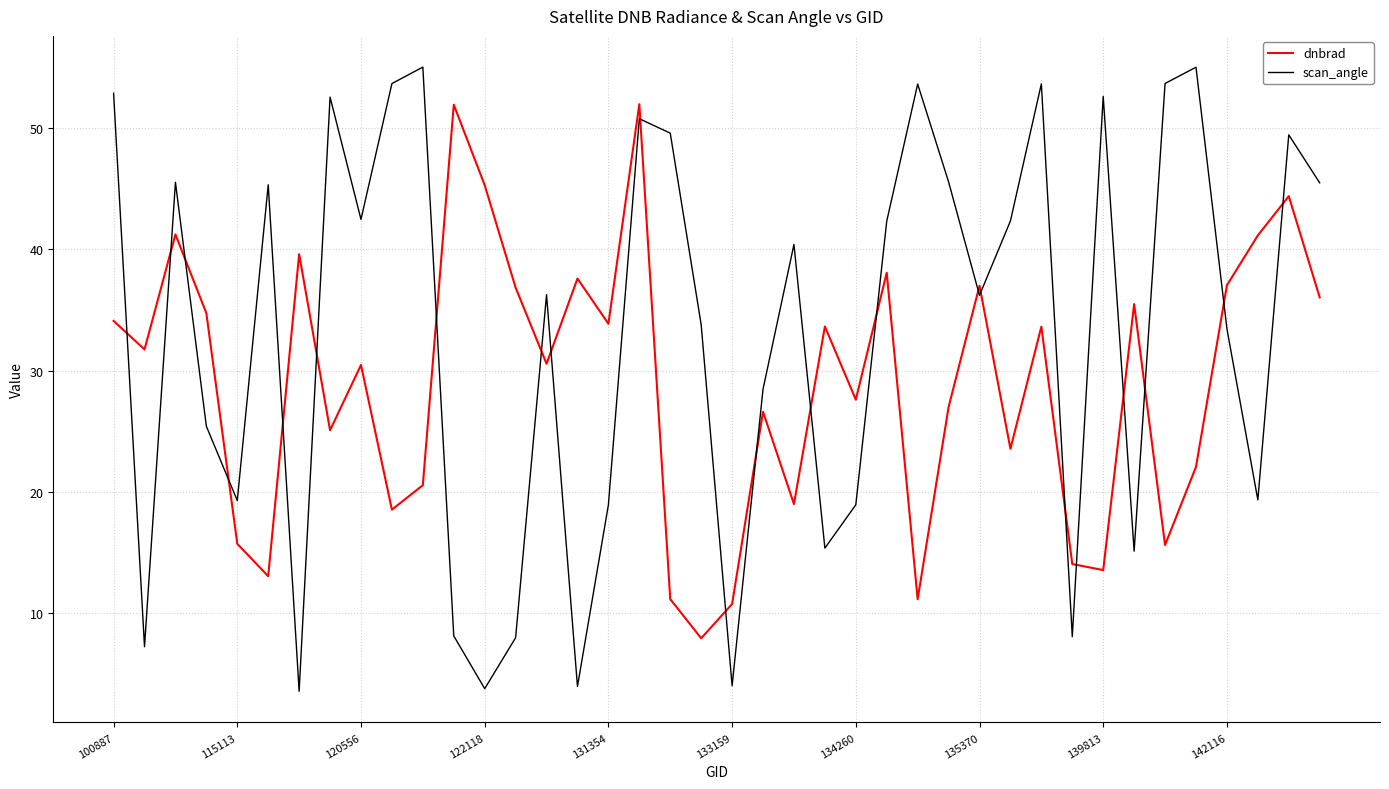

What is the difference between the maximum and minimum values in the dnbrad series?

44.1